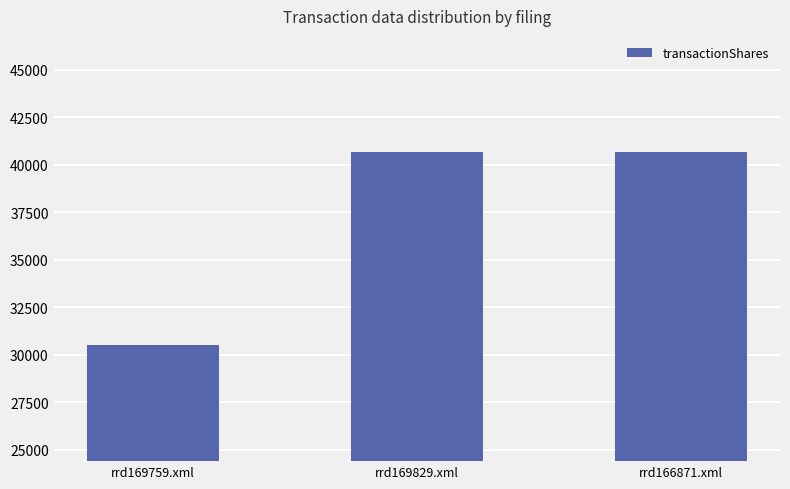

True or false: the data shows 57245 at rrd169829.xml.

False